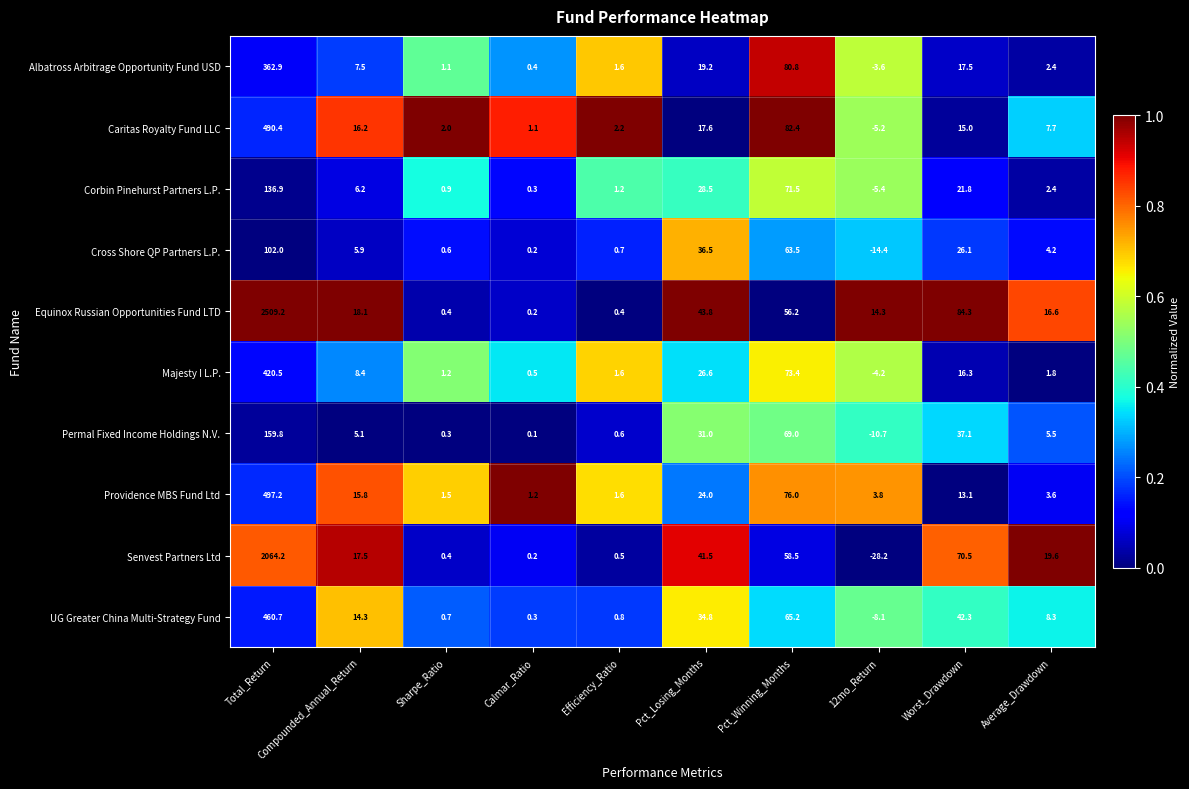

At which category is the sum across all series the highest?

Total_Return